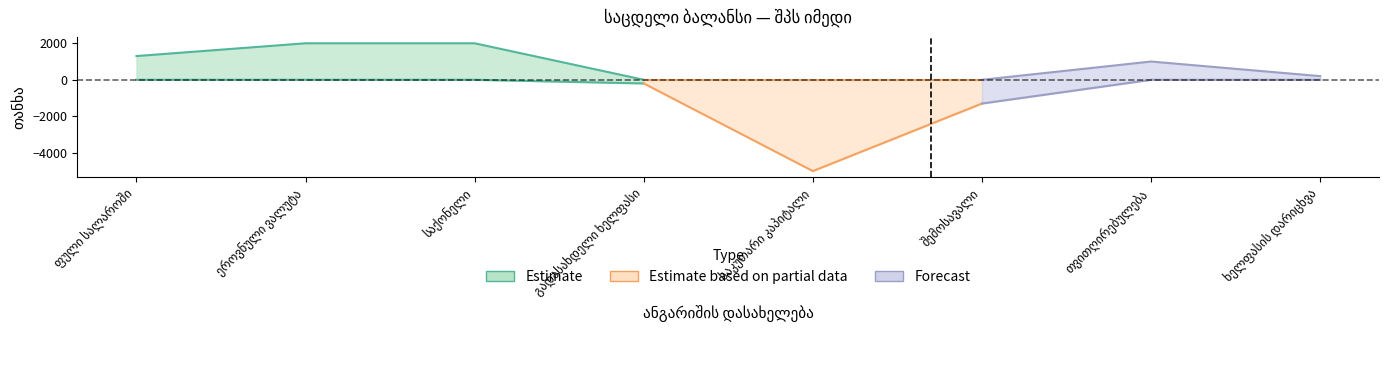

What is the total value across all series at თვითღირებულება?

1000